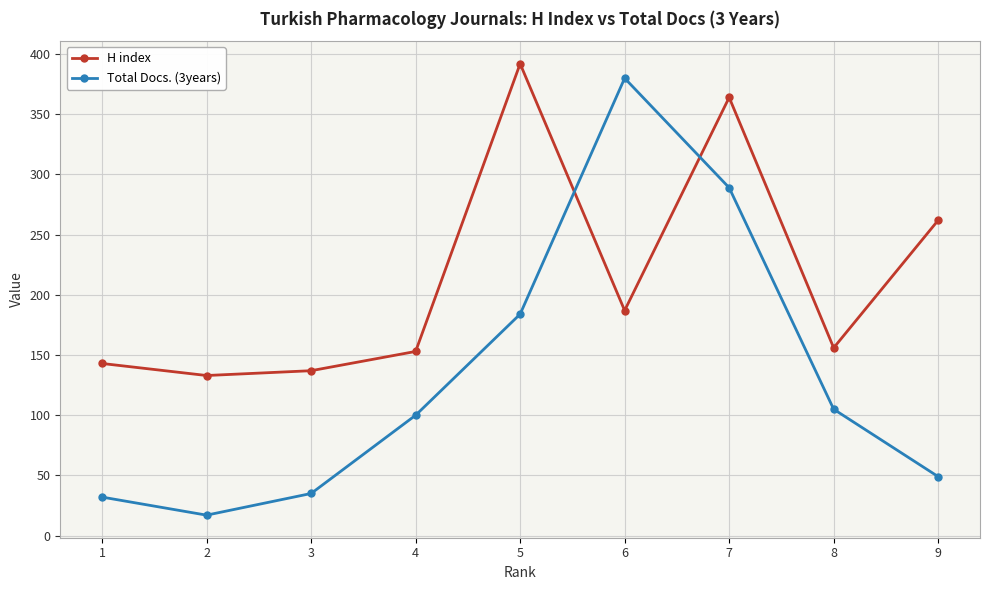

True or false: H index has a value of 364 at 7.

True